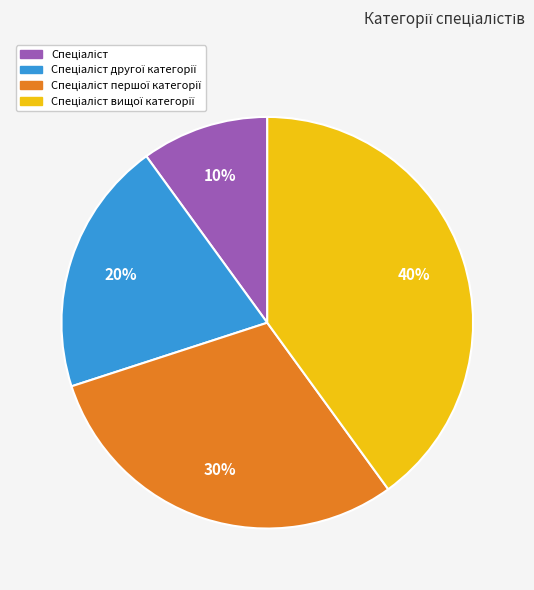

Is there any slice that represents more than half of the pie?

No